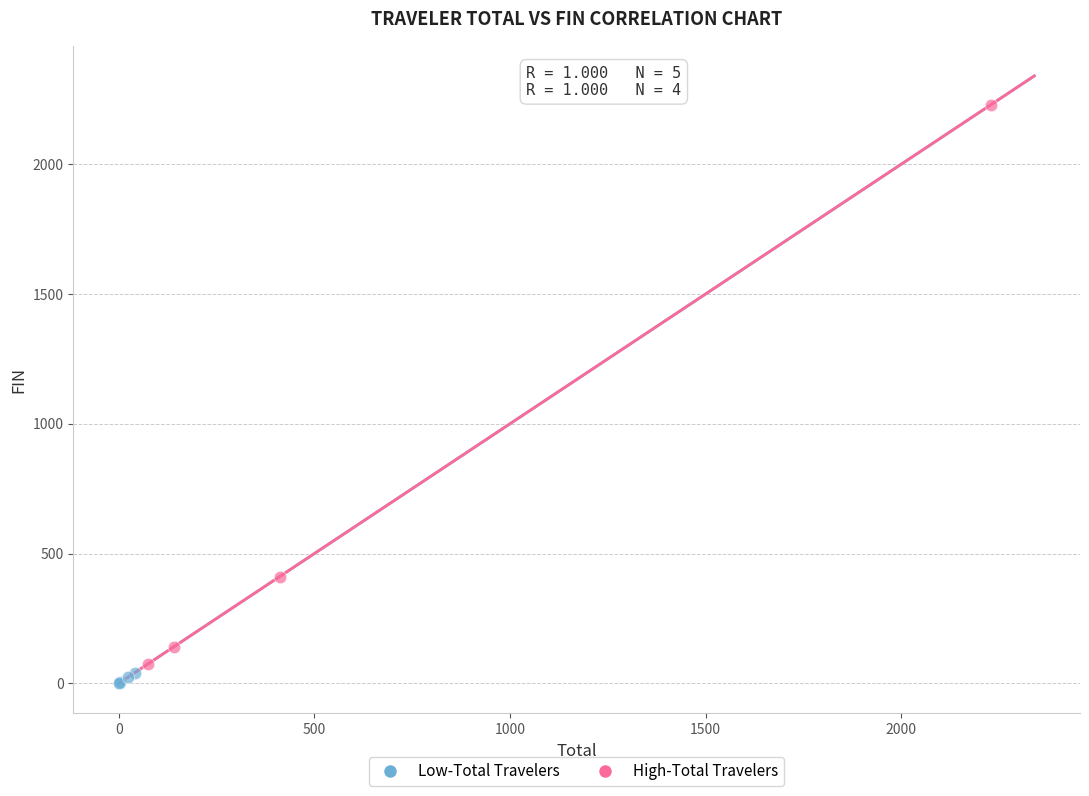

Which series has the widest spread of Y values?

High-Total Travelers